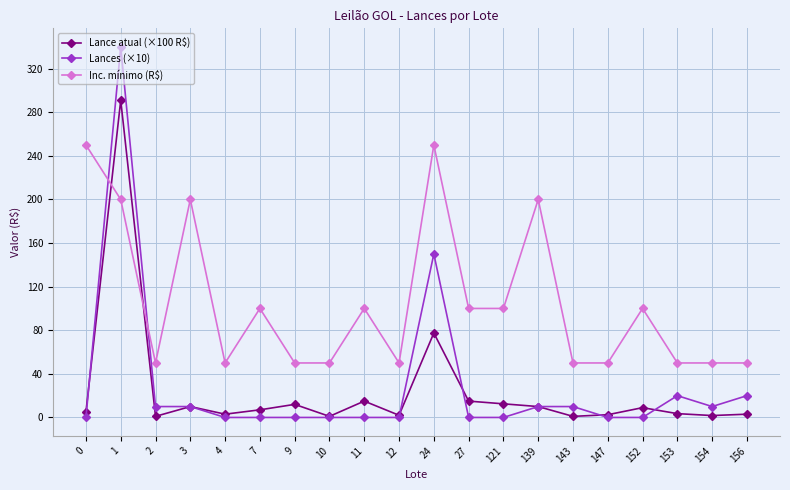

Where do Inc. mínimo (R$) and Lances (×10) first cross each other?

0 and 1